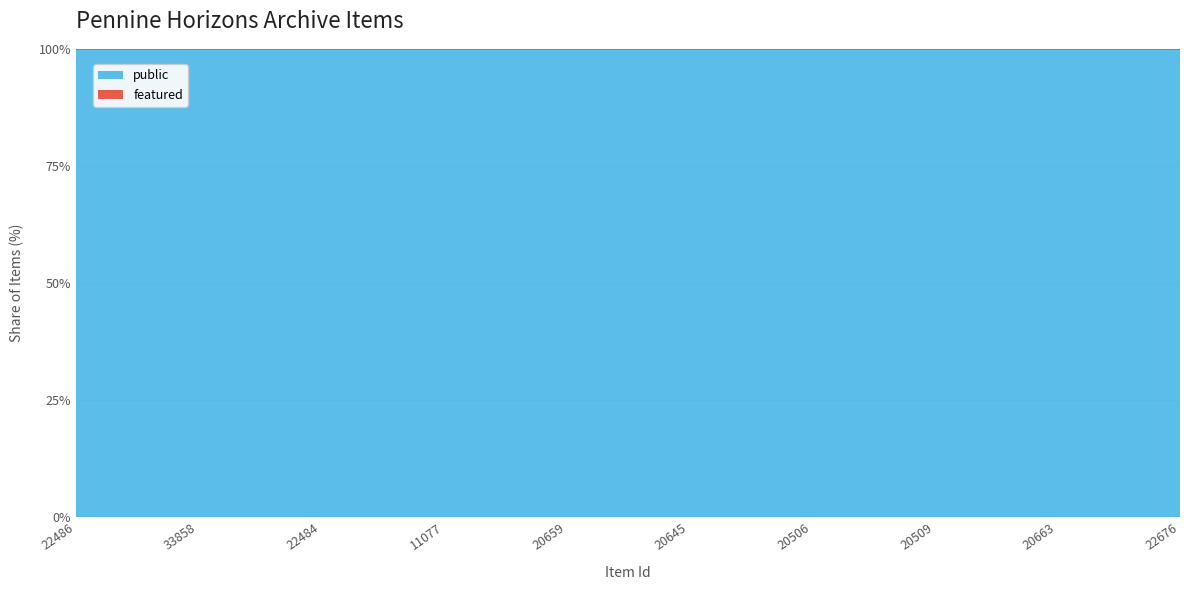

At 20506, list the series in order from largest to smallest.

public, featured